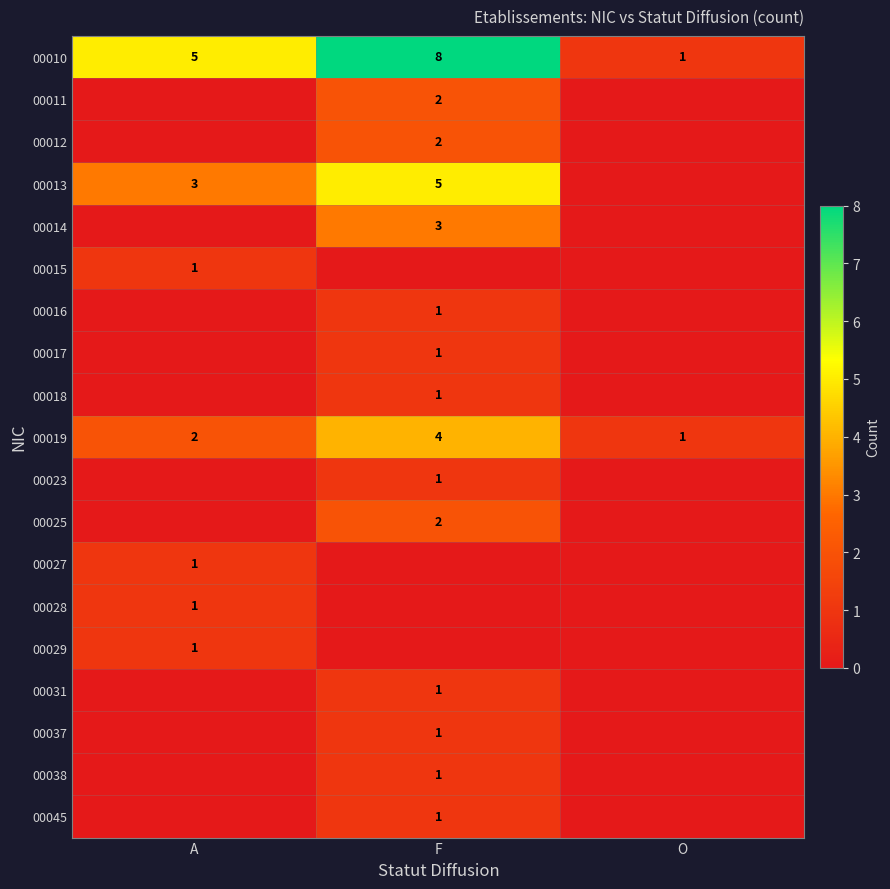

True or false: 00015 has a value of 1 at A.

True